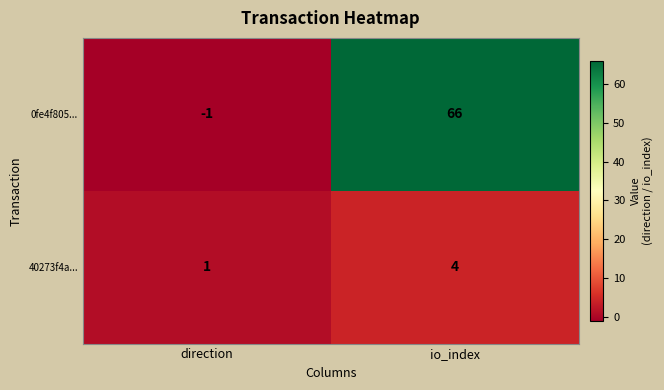

How many positive values does the 0fe4f805... series have?

1